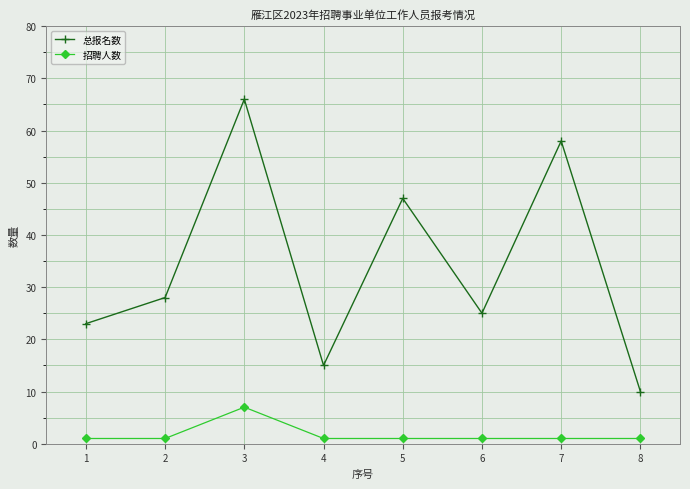

In 总报名数, how many points are lower than both neighbors (excluding endpoints)?

2